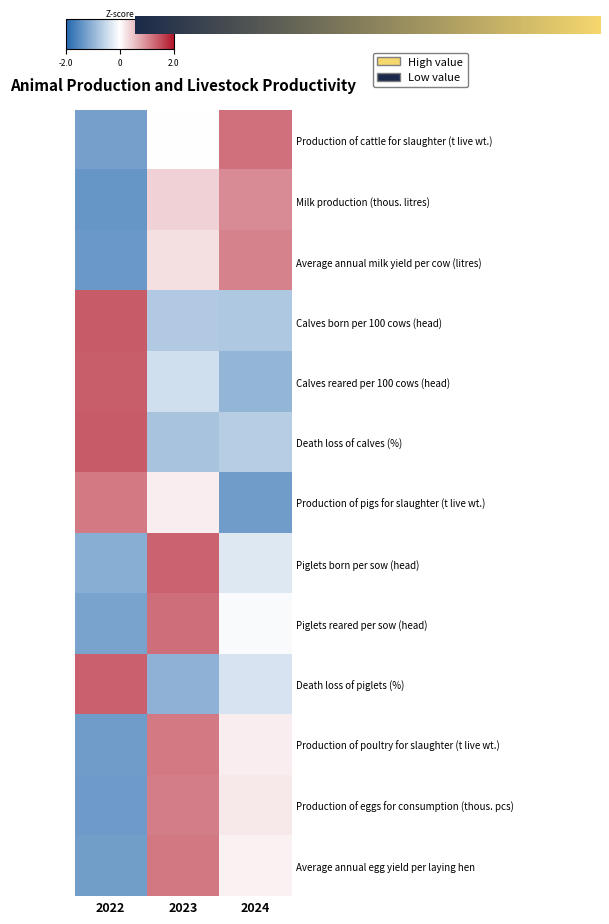

What is the difference between the Production of cattle for slaughter (t live wt.) values at 2022 and 2024?

2.4